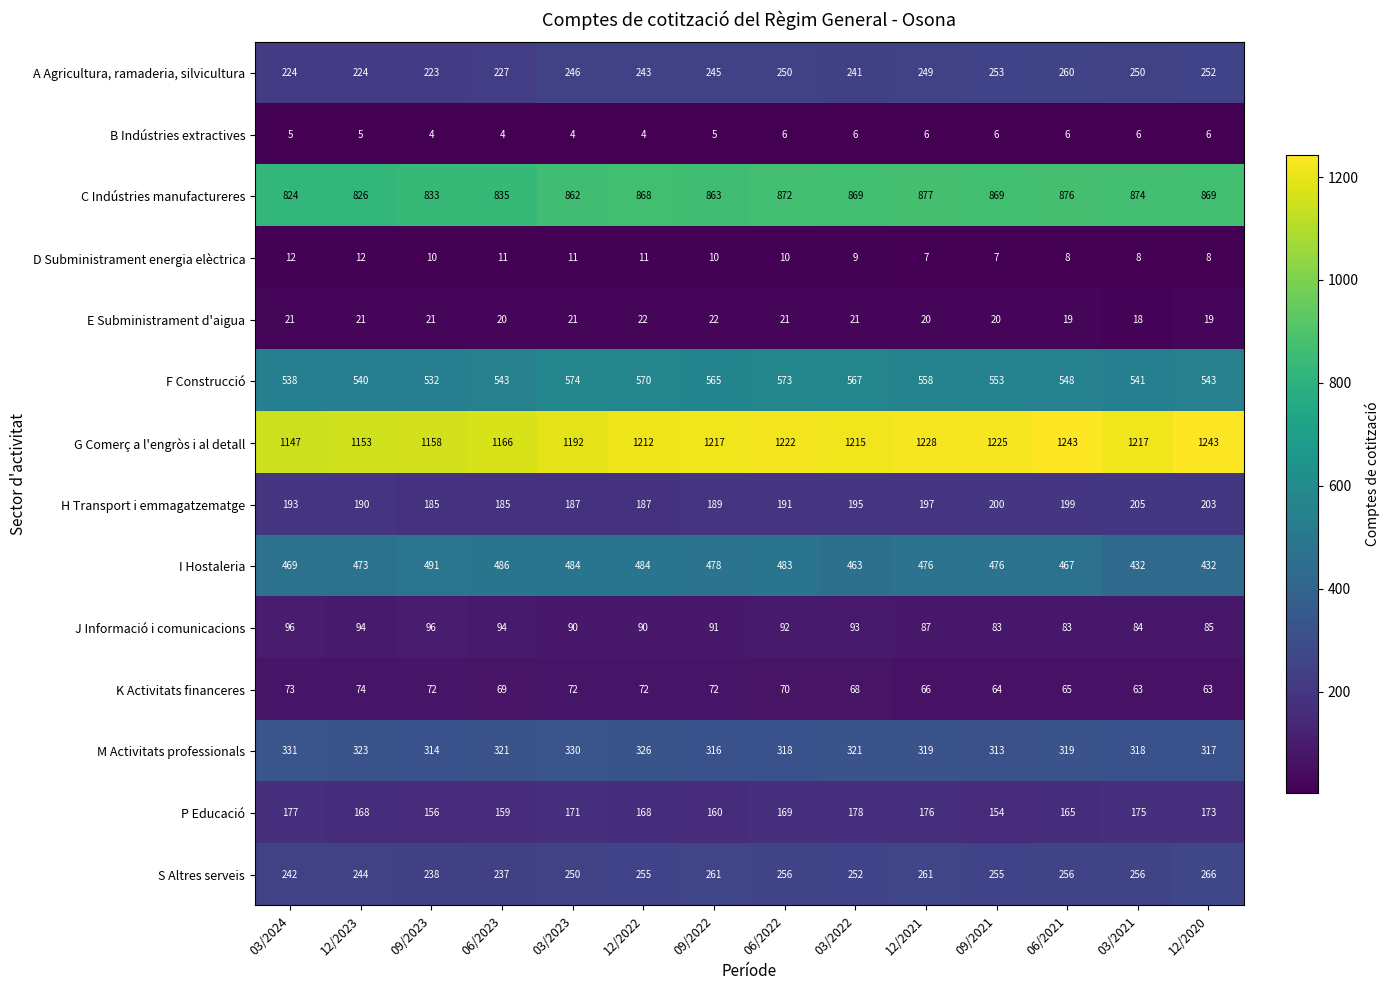

At which category is the sum across all series the highest?

06/2022